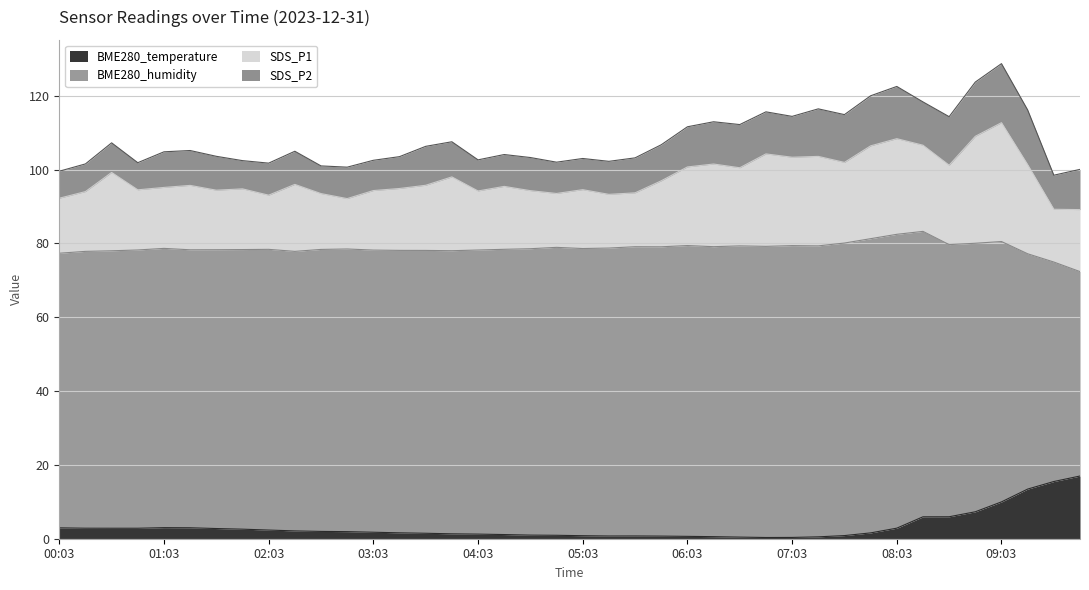

At 05:18, list the series in order from smallest to largest.

BME280_temperature, SDS_P2, SDS_P1, BME280_humidity